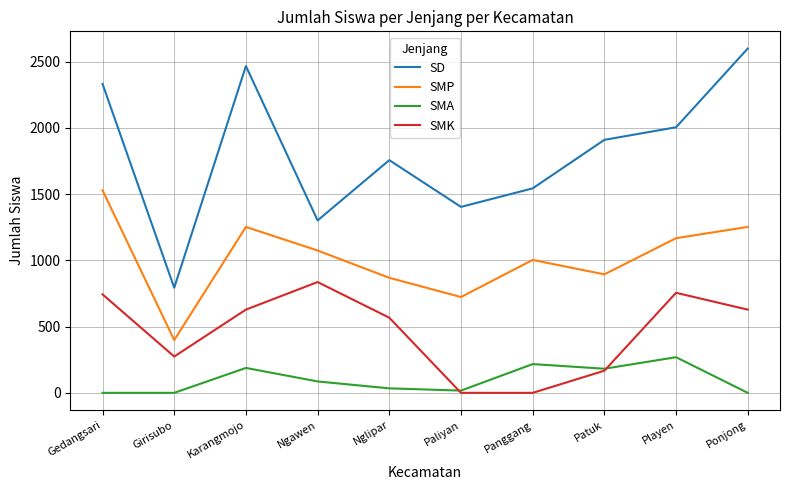

What is the sum of the SMP values at Girisubo and Ngawen?

1472